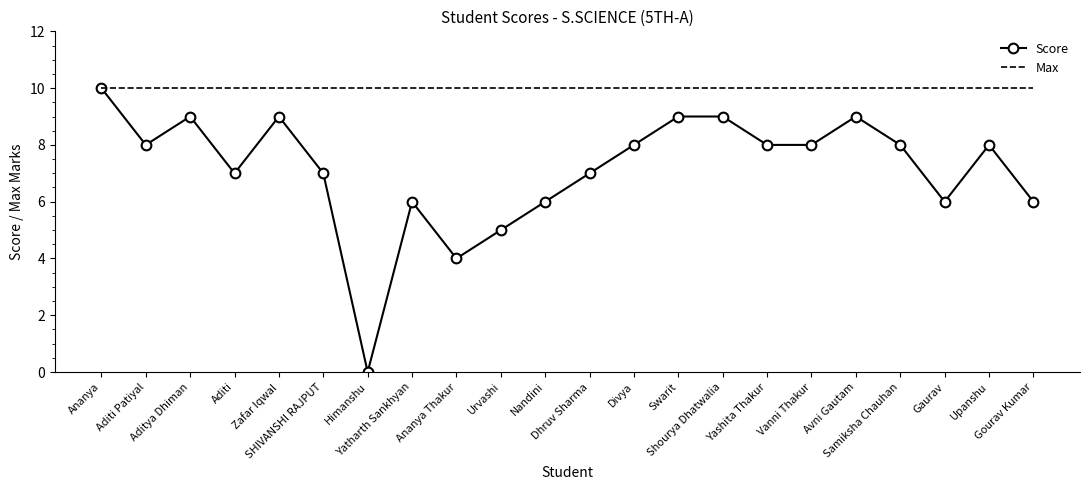

Which series has the largest range (max minus min)?

Score